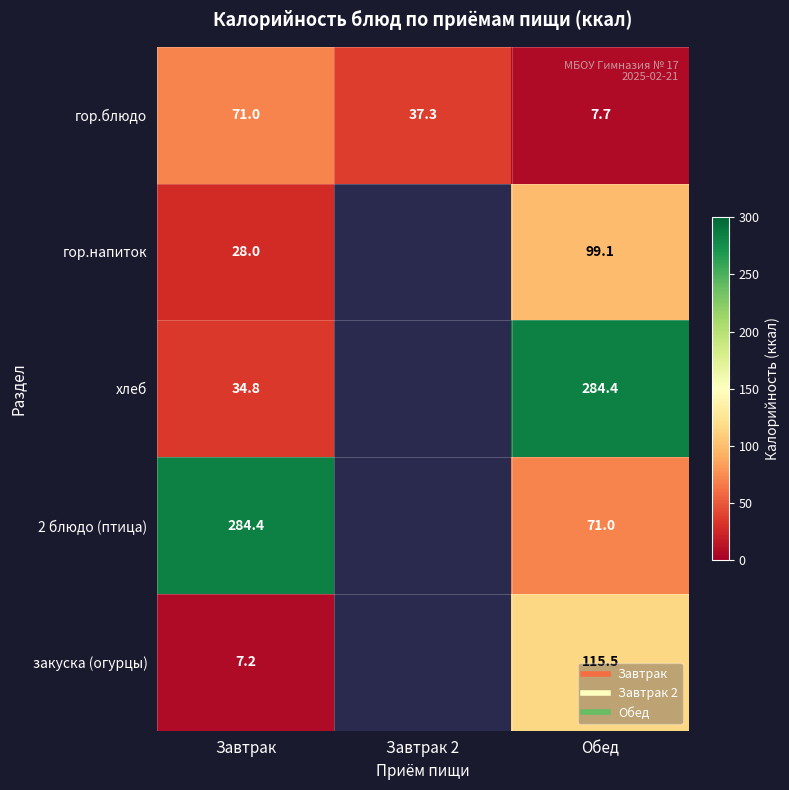

At which label does гор.блюдо reach its peak?

Завтрак